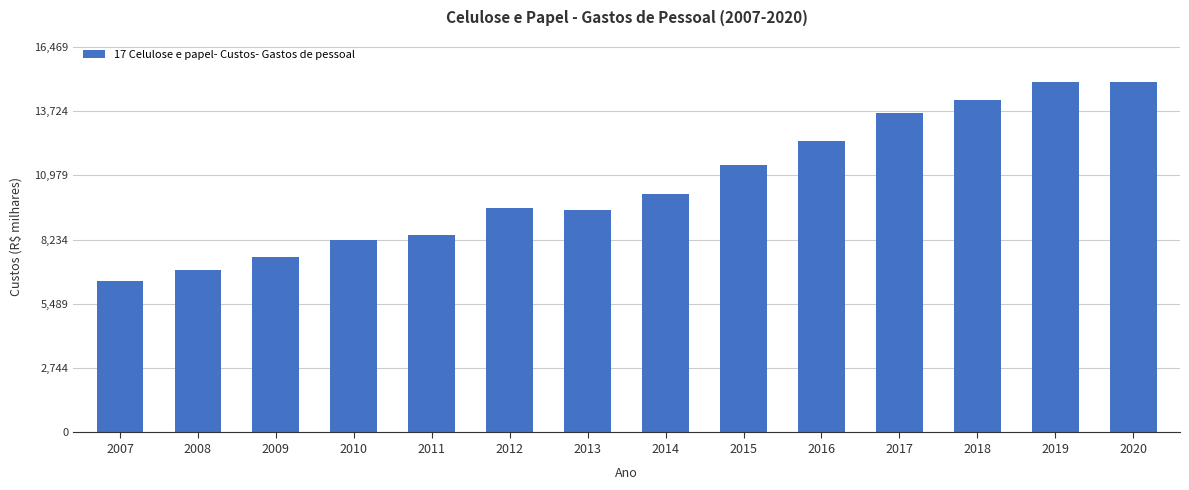

Is it true that the value at 2009 is 2749.0?

False